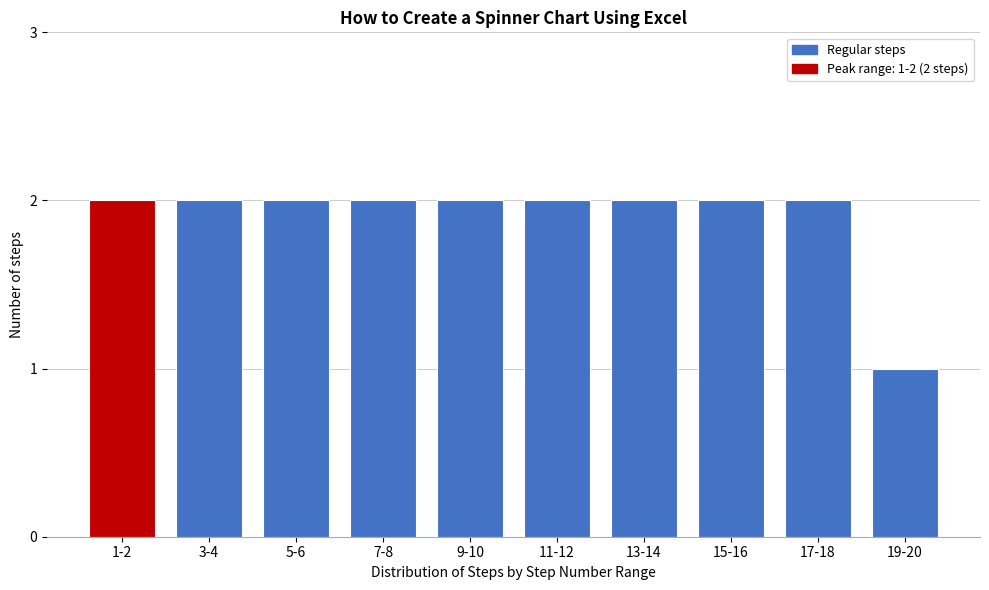

Reading right to left, list all the values displayed in this chart.

1	2	2	2	2	2	2	2	2	2